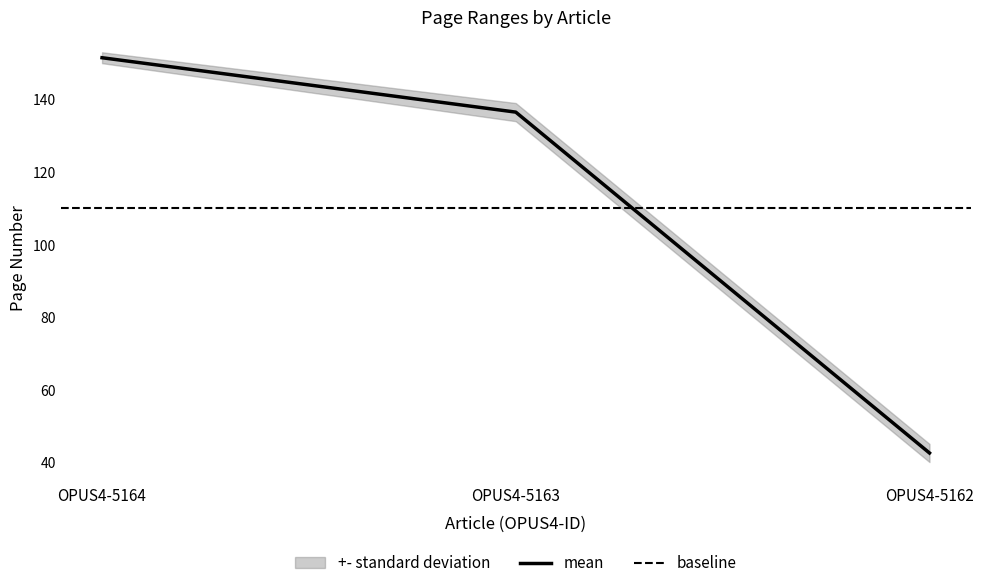

What is the maximum value for mean?

151.5